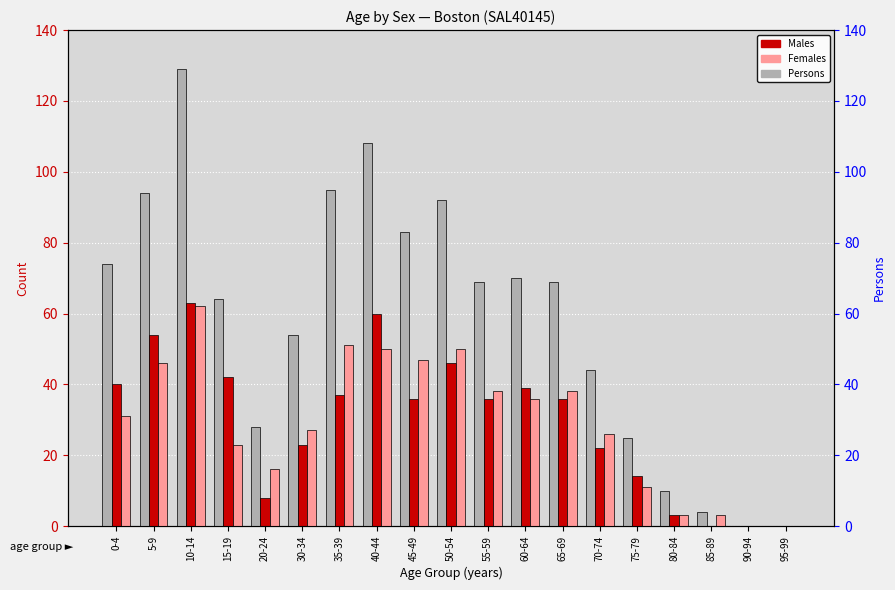

At which category is the sum across all series the highest?

10-14